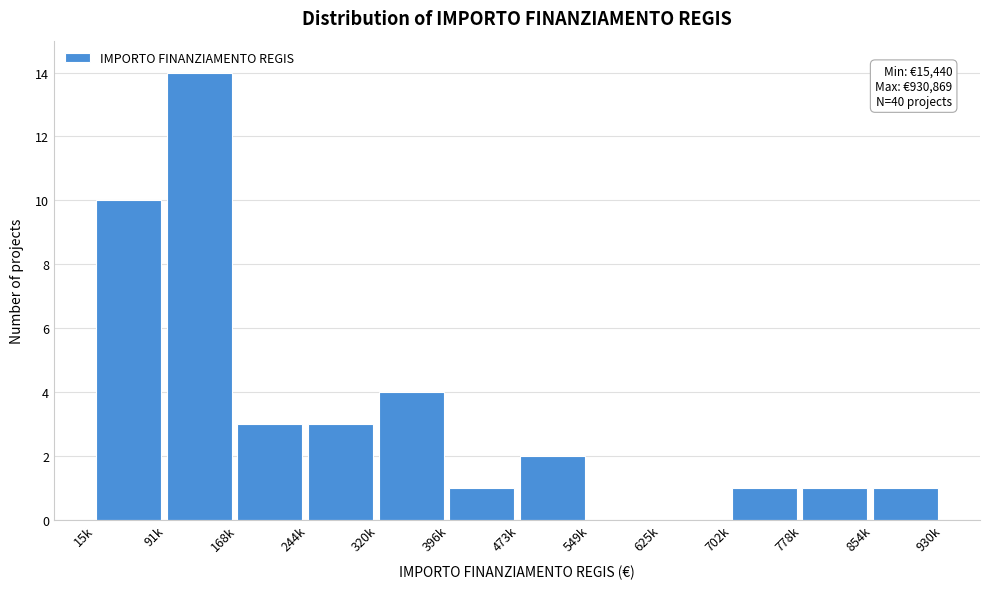

Reading left to right, list all the values displayed in this chart.

15k=10	91k=14	168k=3	244k=3	320k=4	396k=1	473k=2	549k=0	625k=0	702k=1	778k=1	854k=1